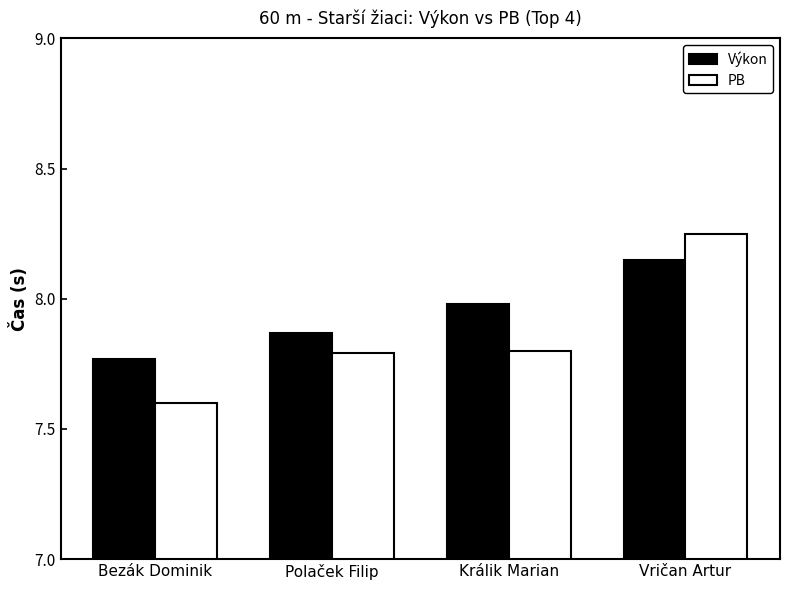

Is it true that PB equals 7.6 at Bezák Dominik?

True